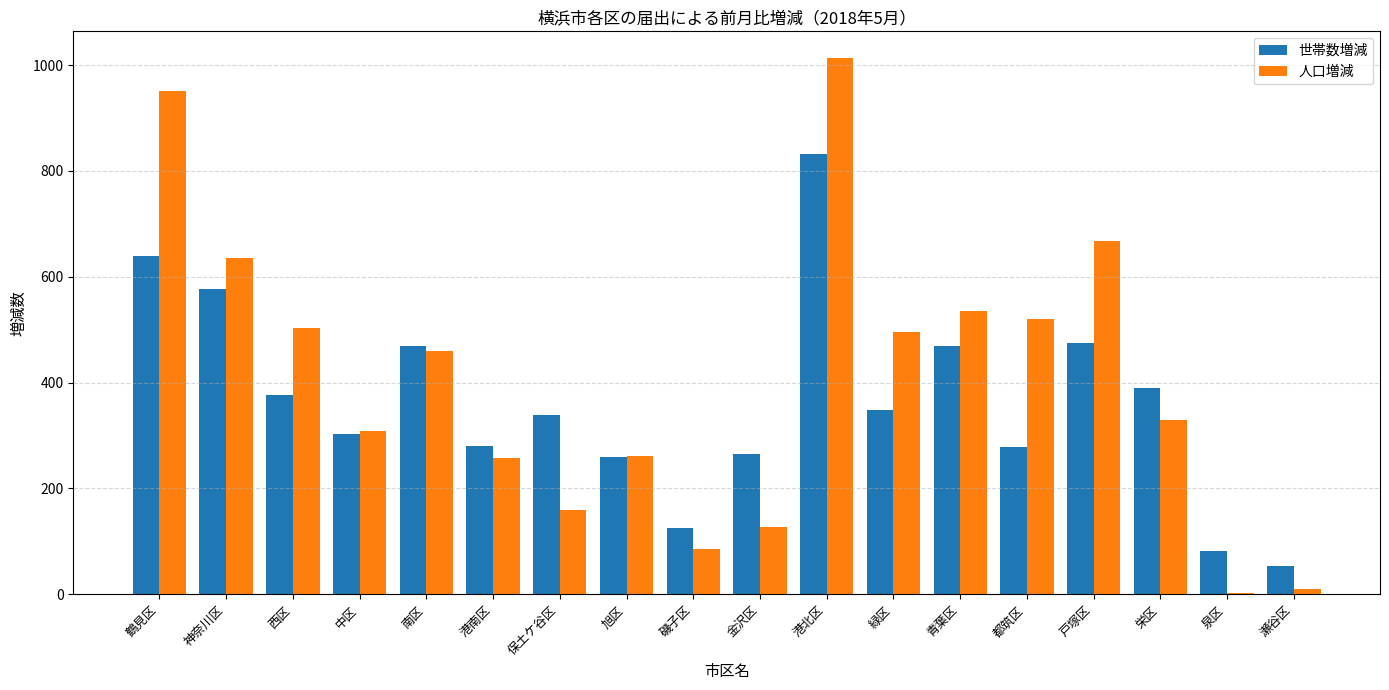

True or false: 世帯数増減 has a value of 81 at 泉区.

True